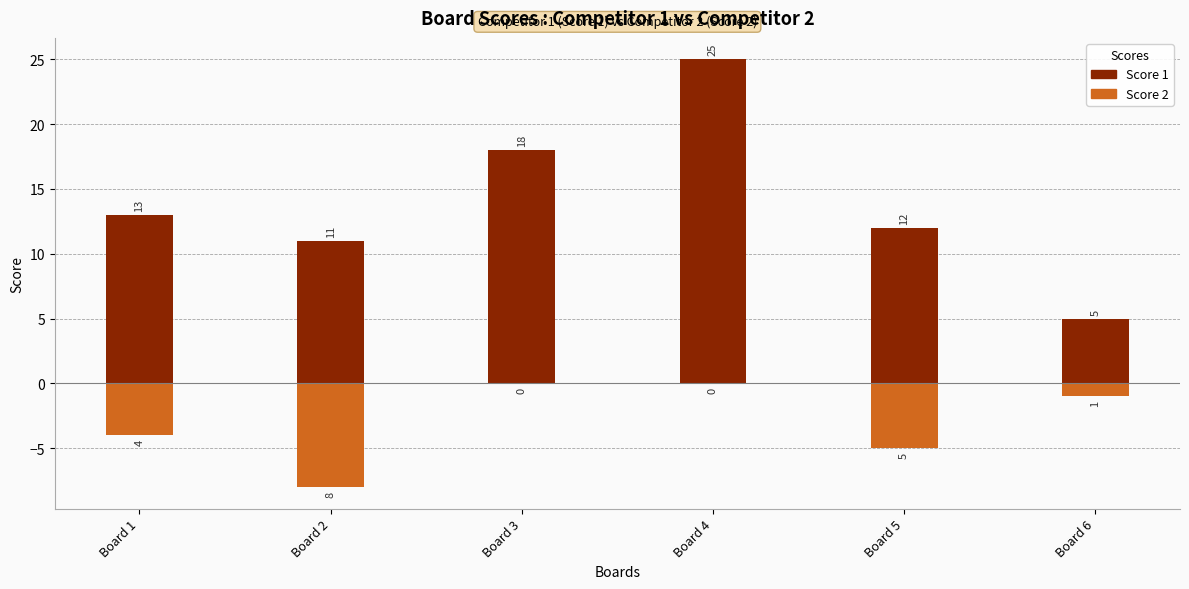

What is the total value across all series at Board 6?

4